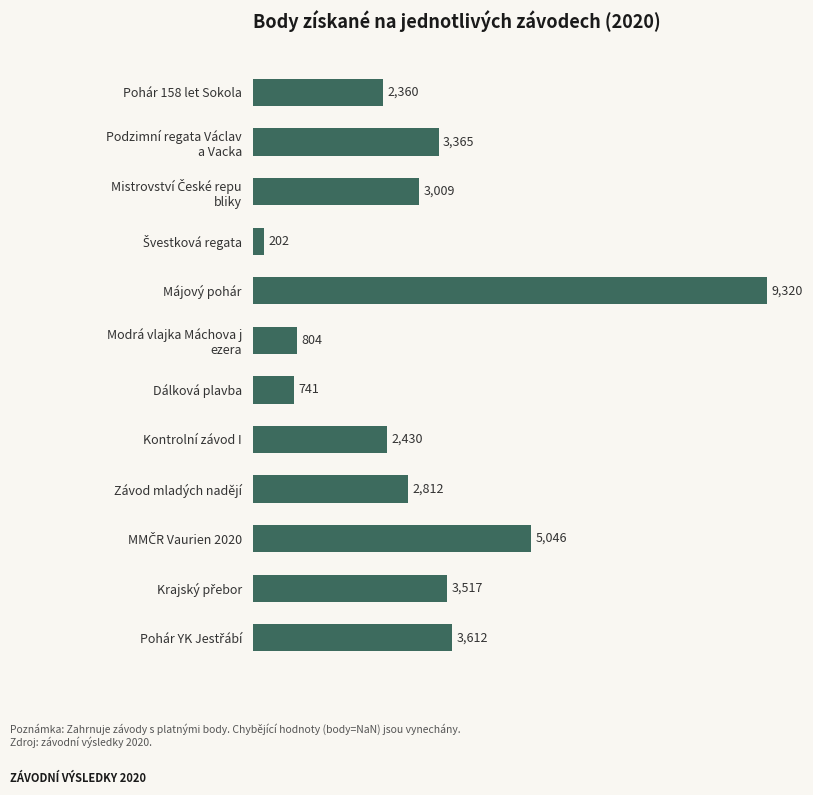

What is the sum of all values?

37218